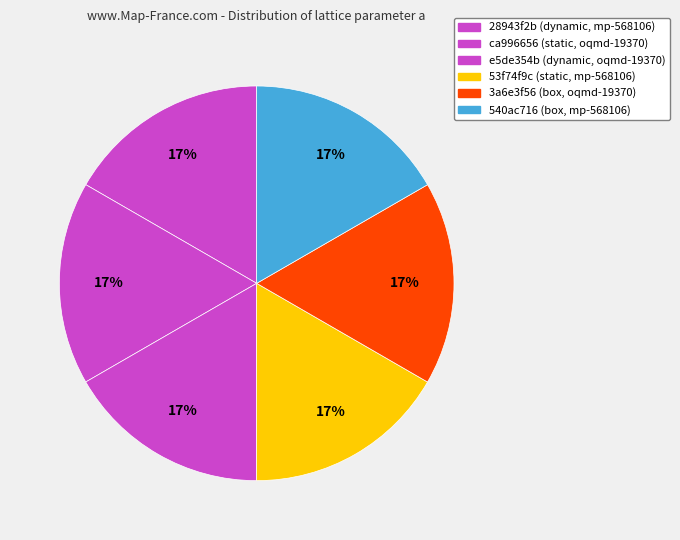

Combined, what portion of the pie is 53f74f9c and e5de354b?

33.3%